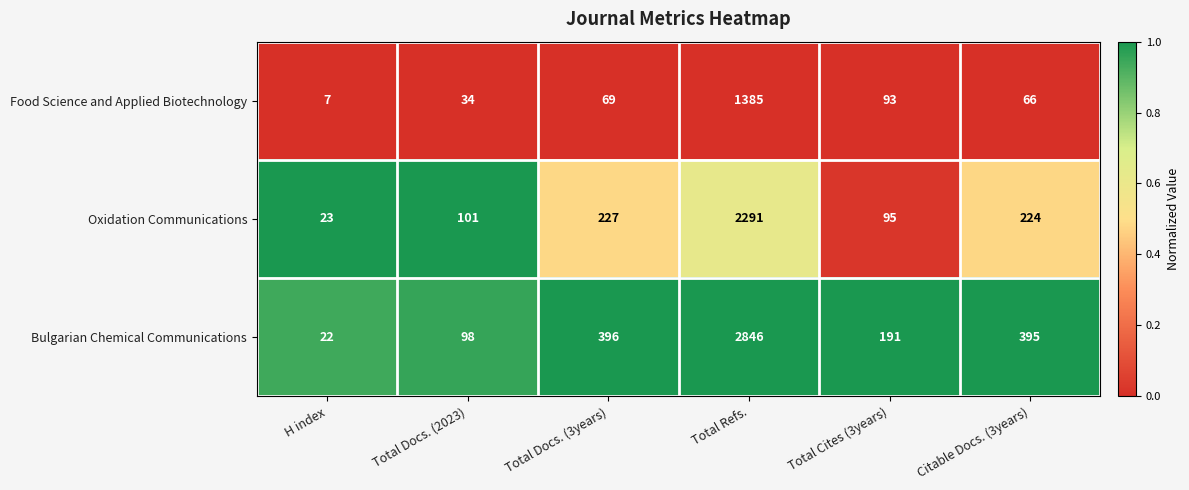

Count the number of data series in this chart.

3